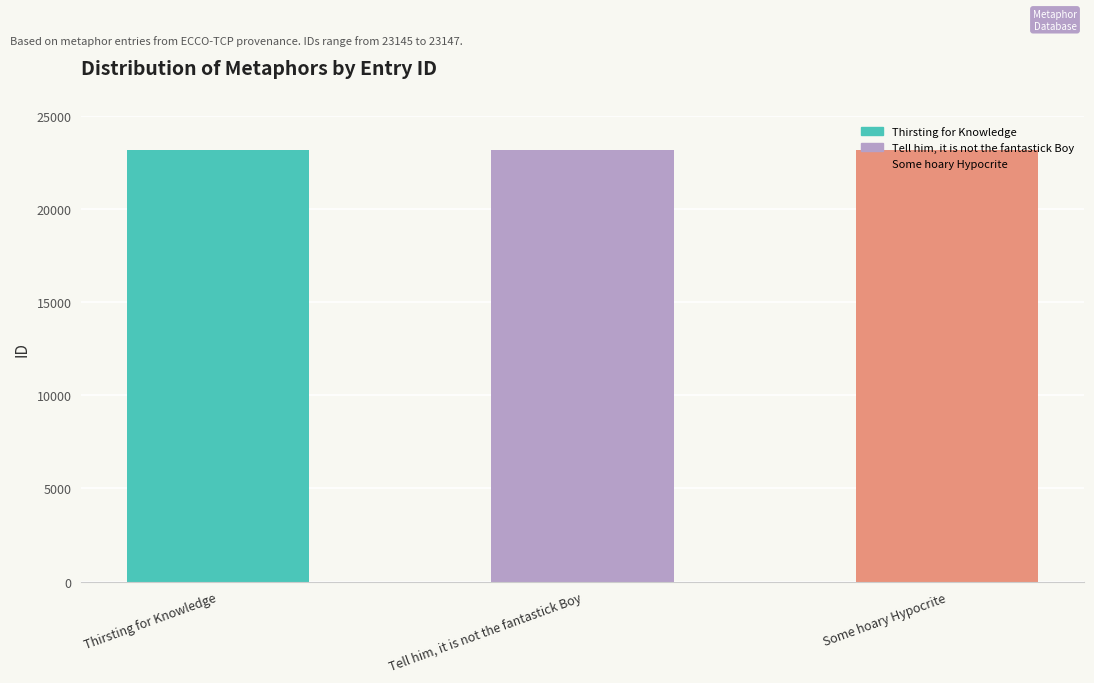

How many series are shown in this chart?

1